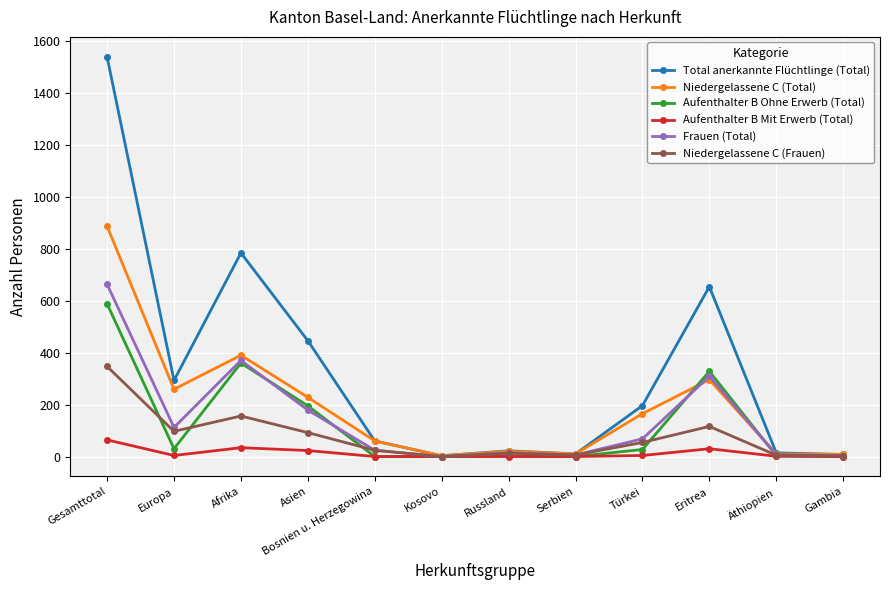

What is the maximum value shown in the chart?

1539